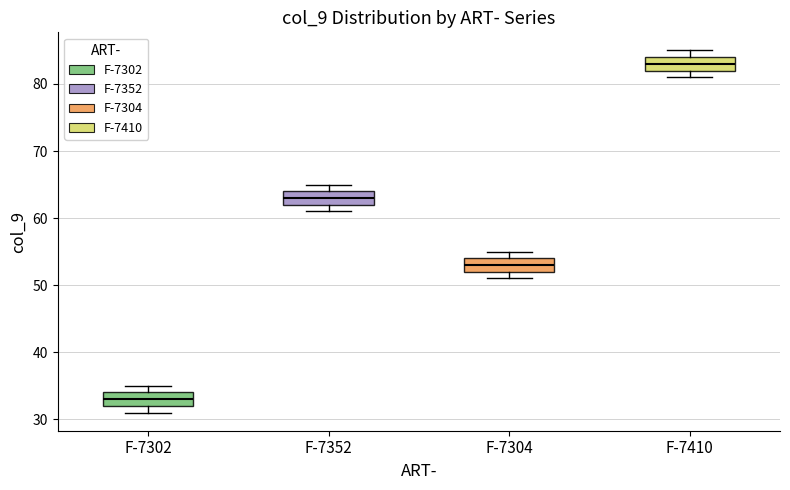

Where is the upper edge of the box for F-7410 on the y-axis? The values are not printed on the chart, so give them approximately, as read against the axis.

84